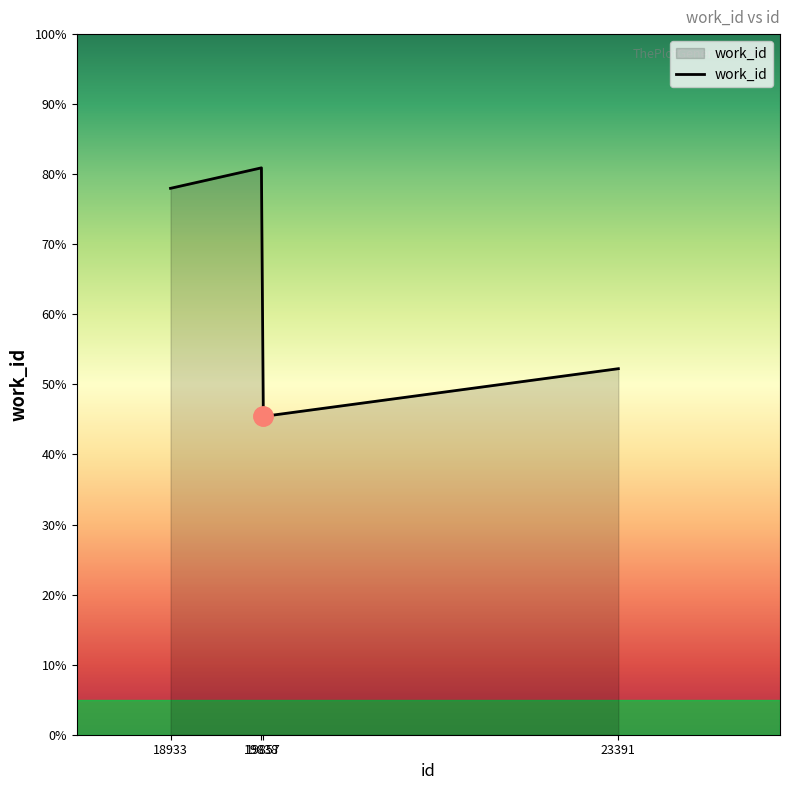

Does the chart have visible grid lines?

No